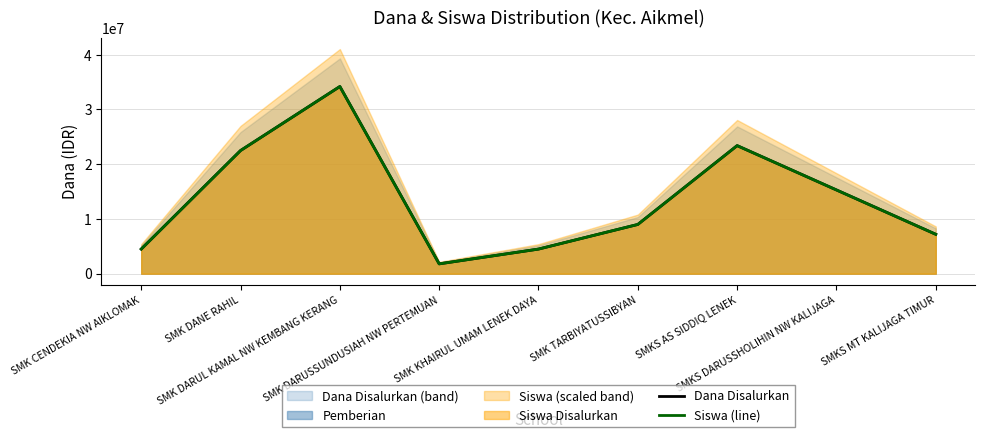

Reading left to right, extract all data points from this chart.

Dana Disalurkan: SMK CENDEKIA NW AIKLOMAK=4500000	SMK DANE RAHIL=22500000	SMK DARUL KAMAL NW KEMBANG KERANG=34200000	SMK DARUSSUNDUSIAH NW PERTEMUAN=1800000	SMK KHAIRUL UMAM LENEK DAYA=4500000	SMK TARBIYATUSSIBYAN=9000000	SMKS AS SIDDIQ LENEK=23400000	SMKS DARUSSHOLIHIN NW KALIJAGA=15300000	SMKS MT KALIJAGA TIMUR=7200000
Siswa (line): SMK CENDEKIA NW AIKLOMAK=4500000	SMK DANE RAHIL=22500000	SMK DARUL KAMAL NW KEMBANG KERANG=34200000	SMK DARUSSUNDUSIAH NW PERTEMUAN=1800000	SMK KHAIRUL UMAM LENEK DAYA=4500000	SMK TARBIYATUSSIBYAN=9000000	SMKS AS SIDDIQ LENEK=23400000	SMKS DARUSSHOLIHIN NW KALIJAGA=15300000	SMKS MT KALIJAGA TIMUR=7200000